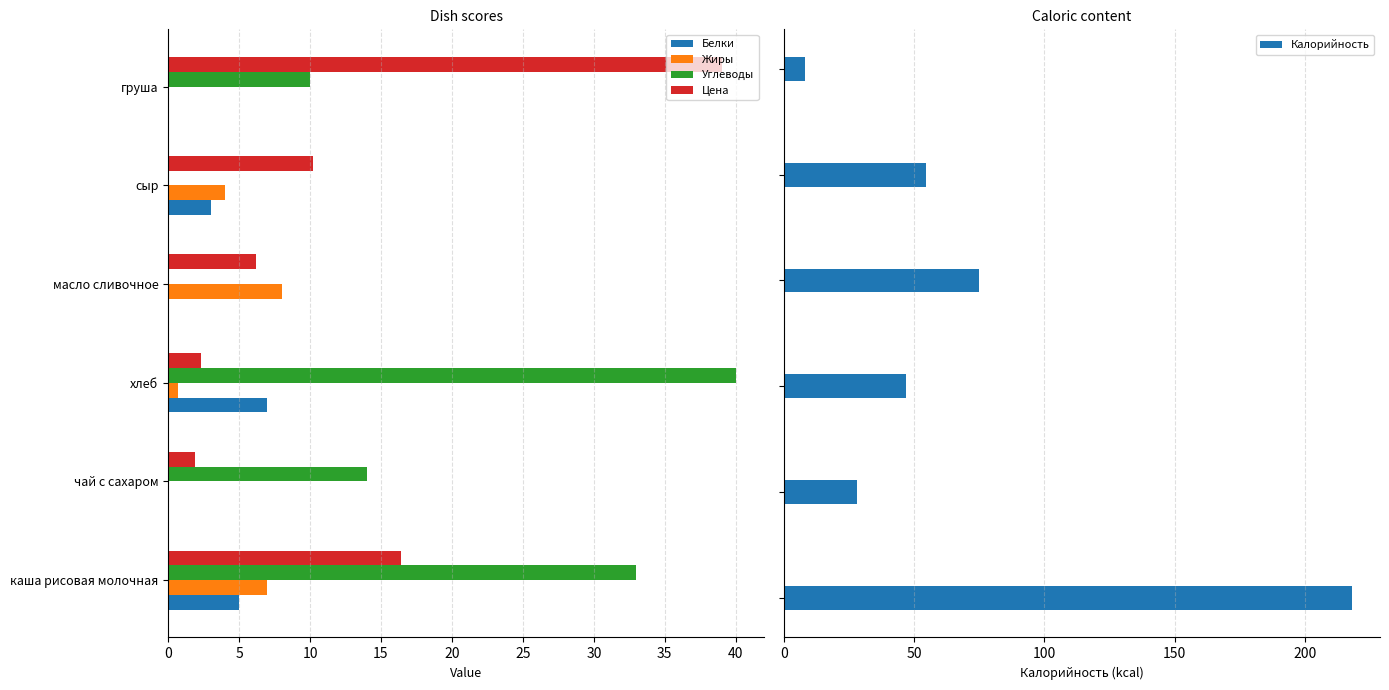

True or false: Цена has a value of 16.4 at каша рисовая молочная.

True